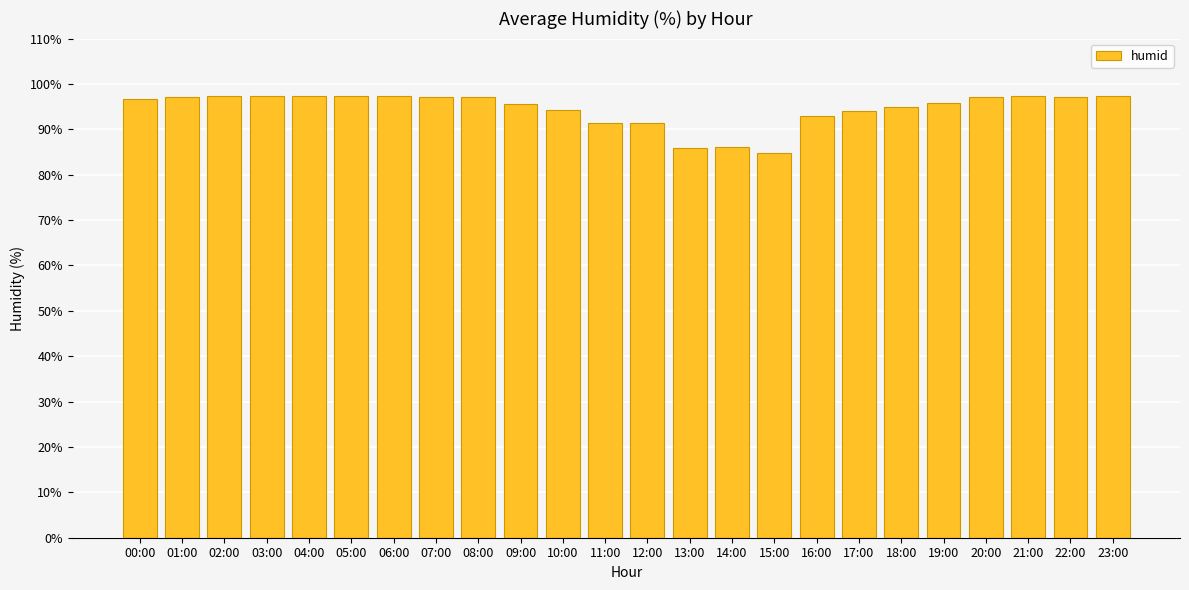

How many categories are shown in the chart?

24